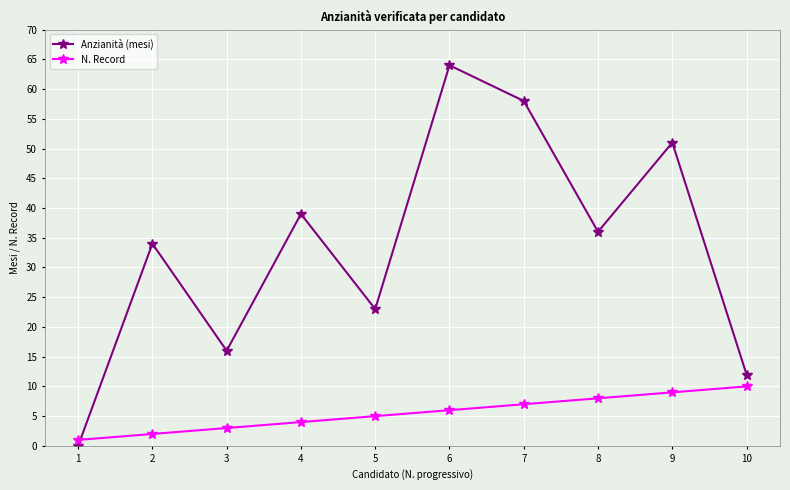

Between 2 and 7, which series saw the biggest shift?

Anzianità (mesi)